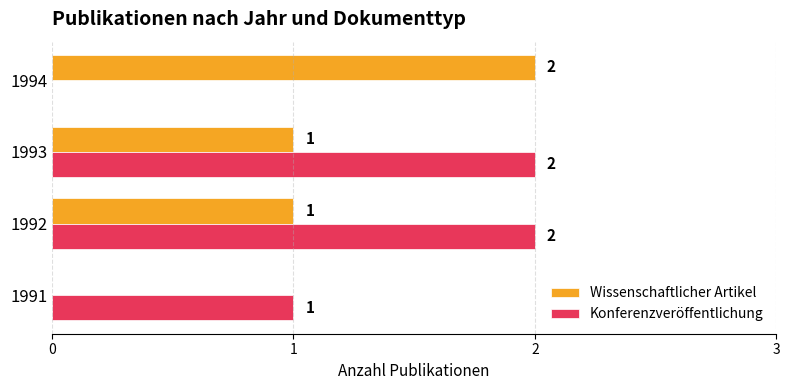

Which category has the highest value in the Wissenschaftlicher Artikel series?

1994